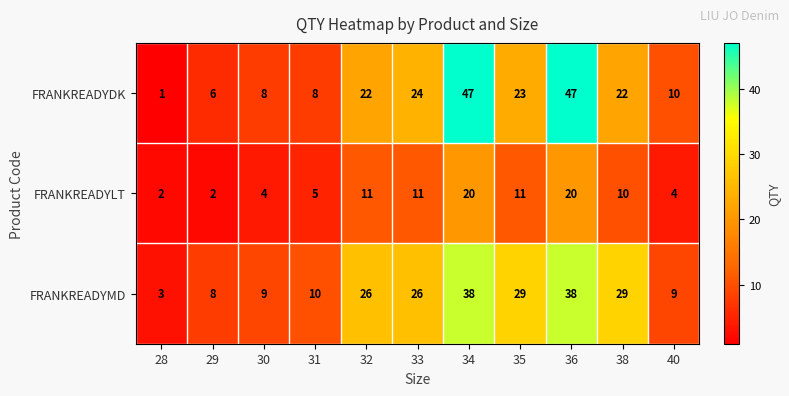

Is the value of FRANKREADYMD at 36 greater than the value of FRANKREADYDK at 33?

Yes